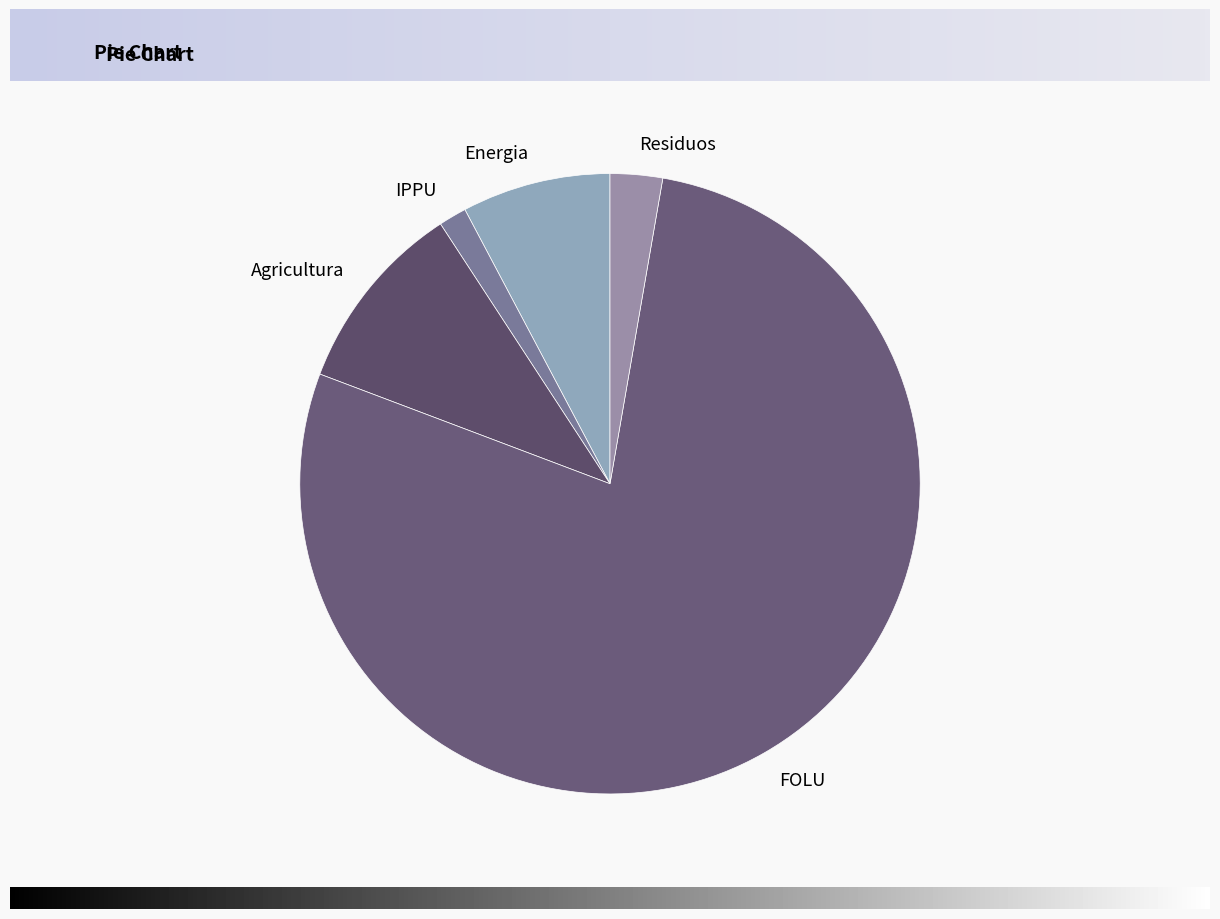

Is it true that Energia is 8% of the pie?

True